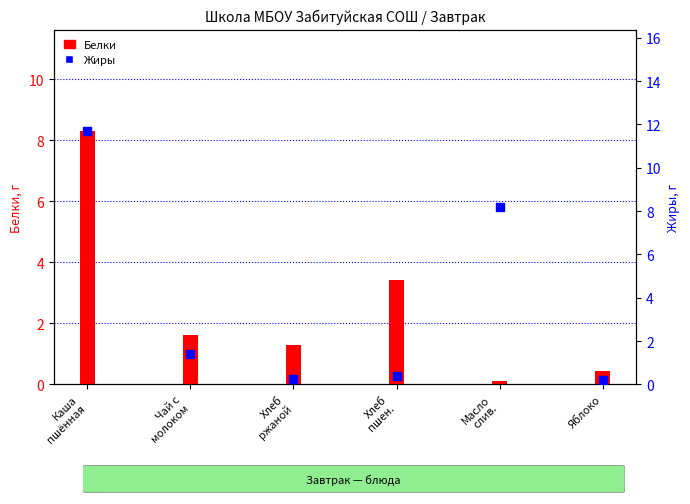

Which series has the largest Y range (max minus min)?

Жиры